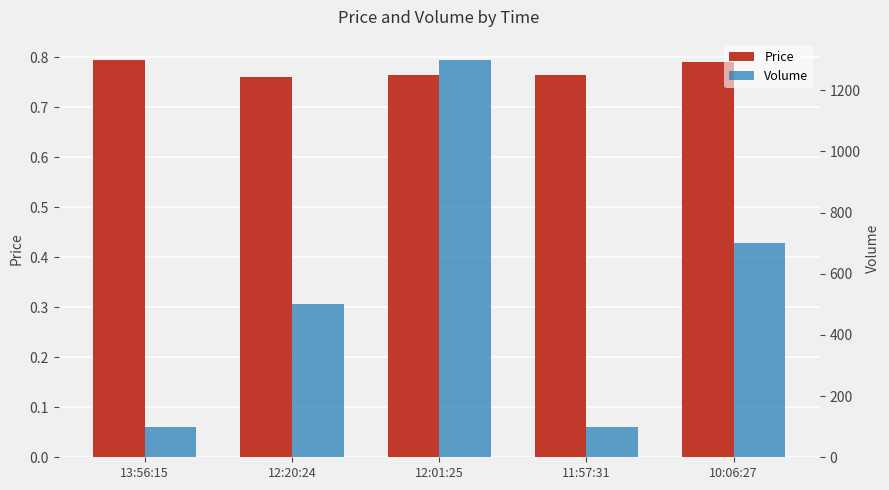

What is the total value across all series at 10:06:27?

700.8